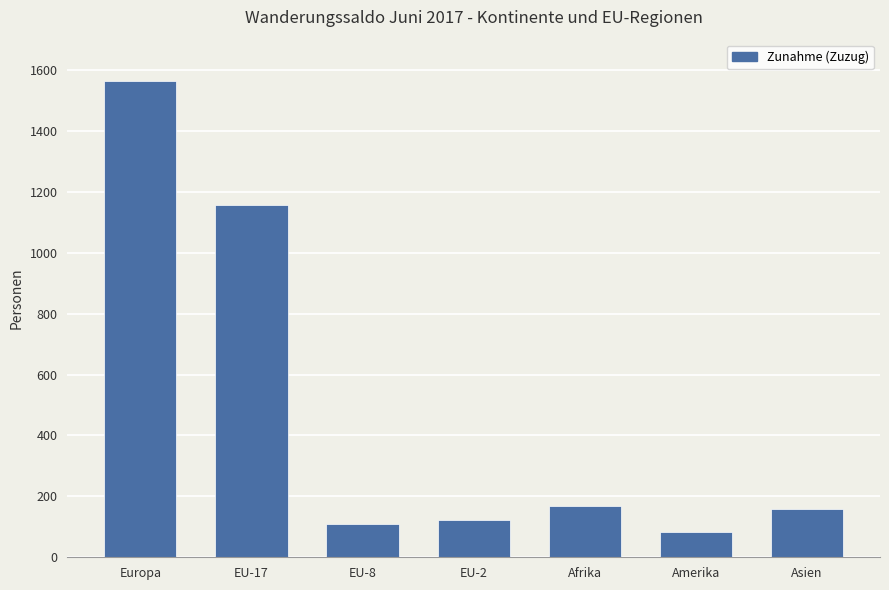

What is the label of the 6th bar from the right?

EU-17